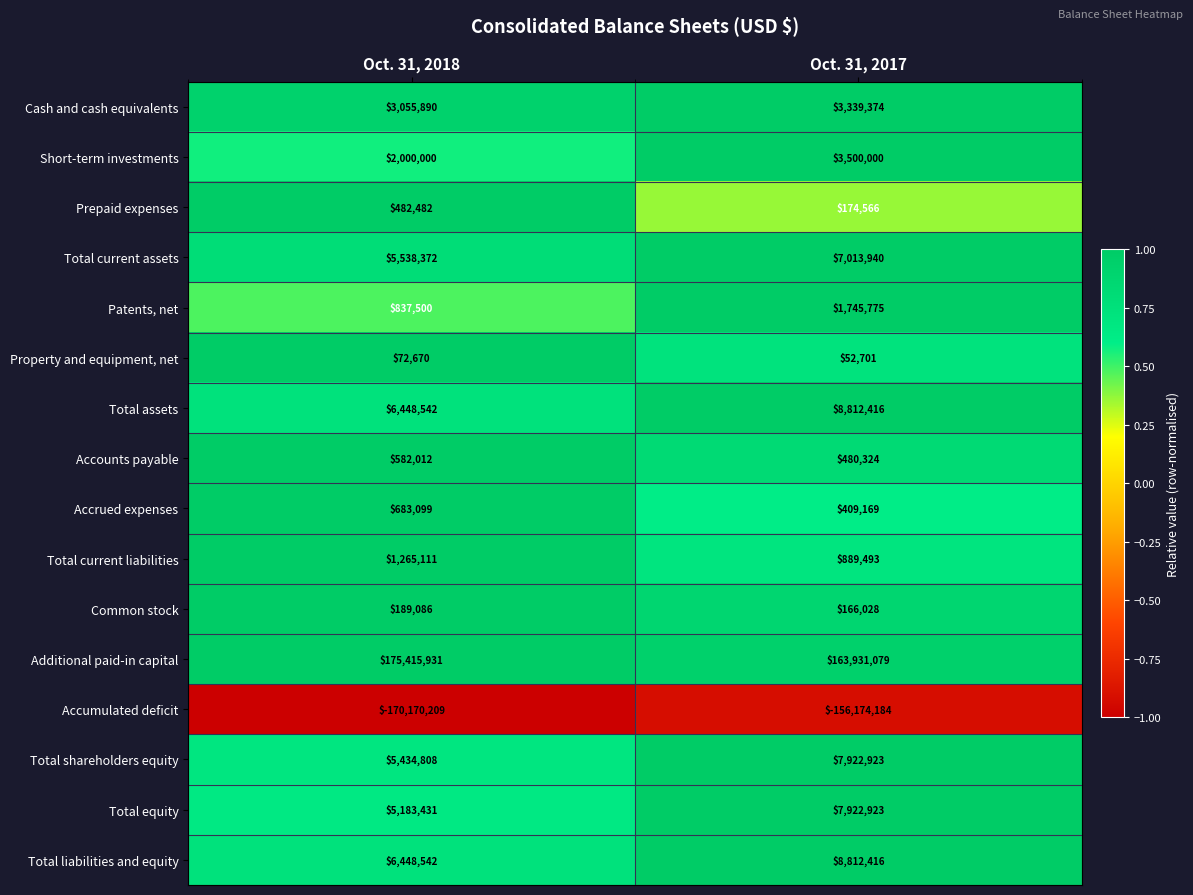

Which series changed the most between Oct. 31, 2018 and Oct. 31, 2017?

Accumulated deficit